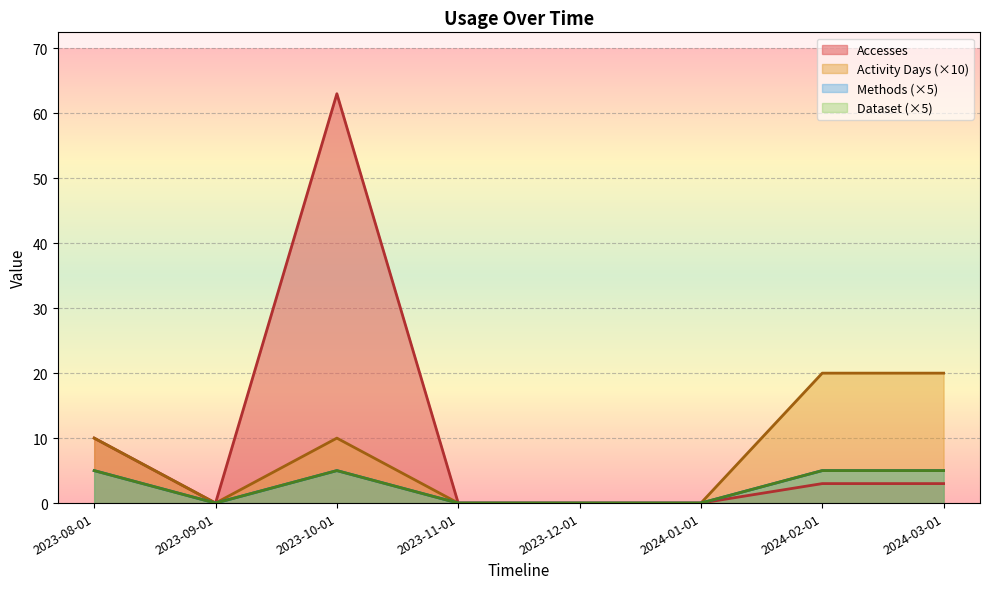

What is the average value of the Methods series?

2